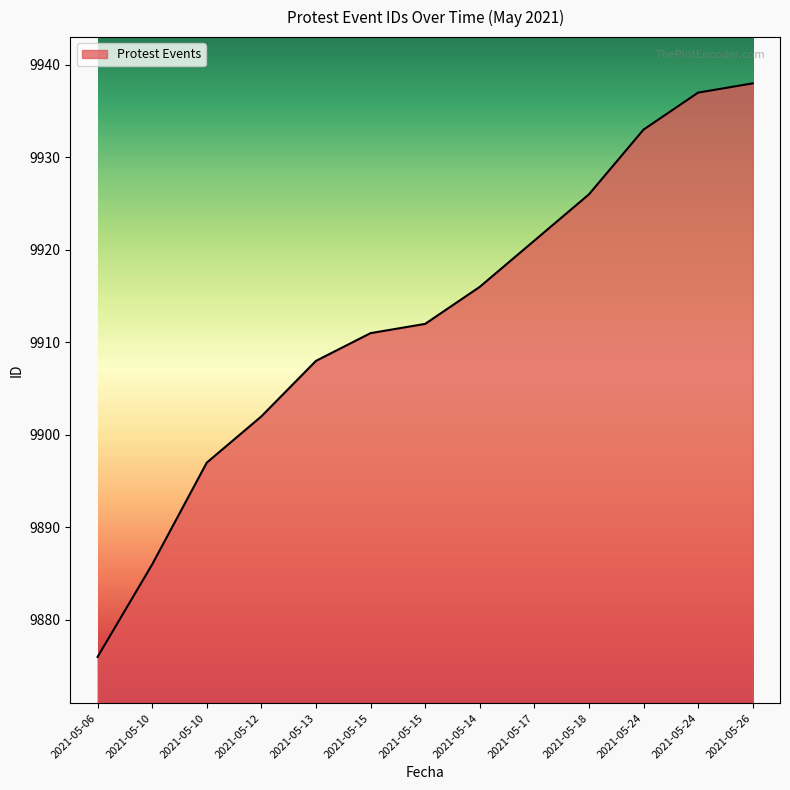

What is the label of the 3rd point from the right?

2021-05-24